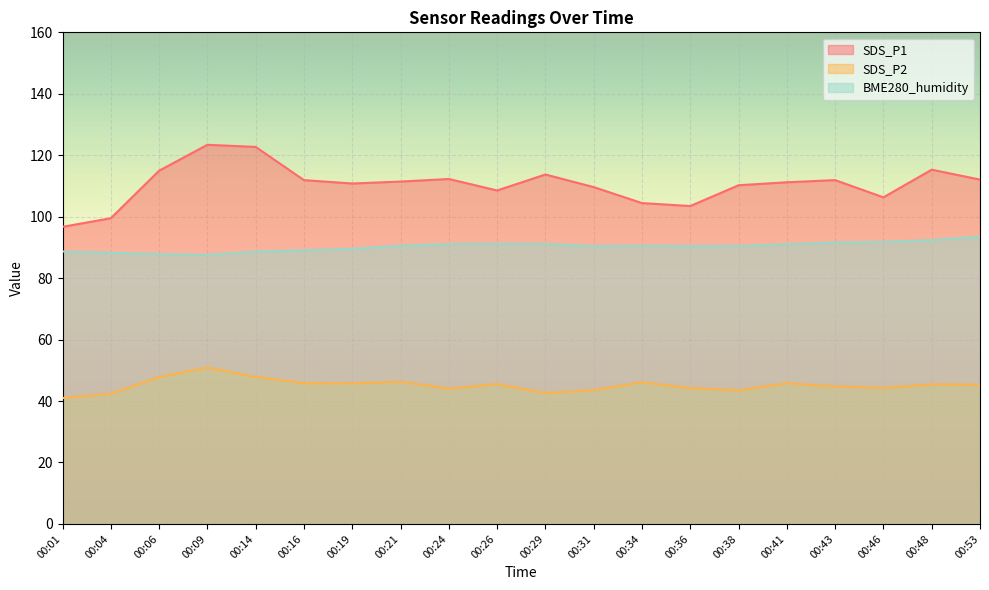

The value of SDS_P1 at 00:01 is 96.7. True or false?

True